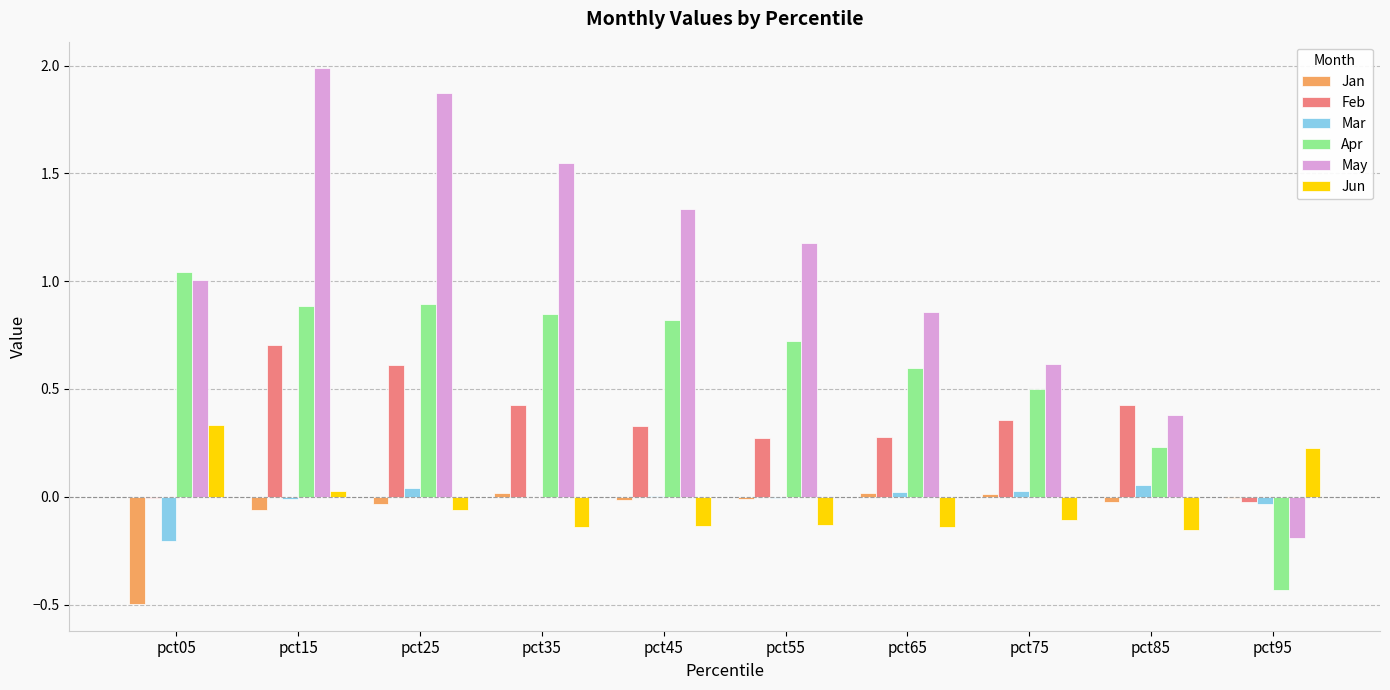

Which category has the highest value across all series?

pct15